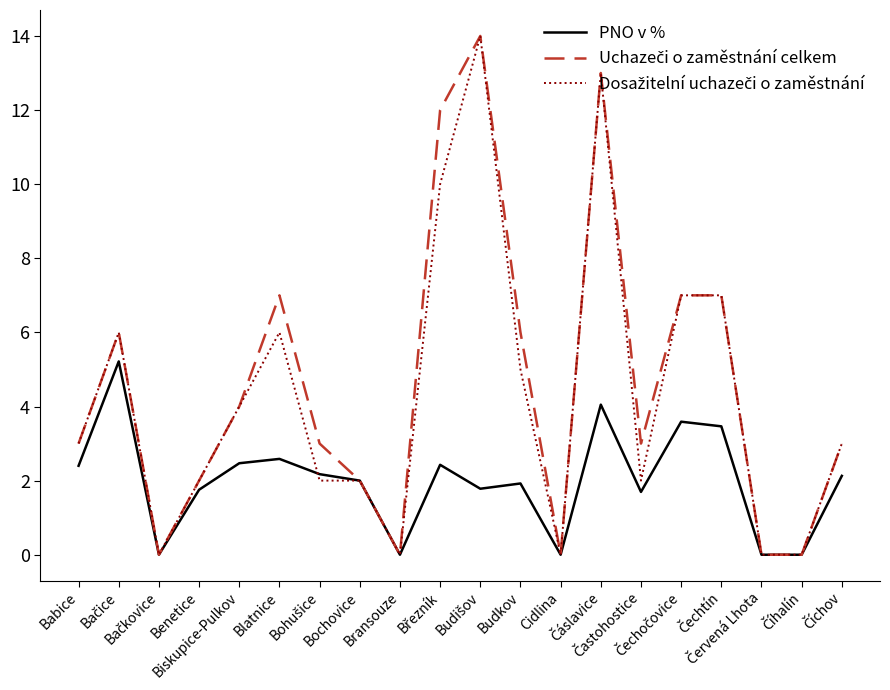

What is the greatest value displayed?

14.0